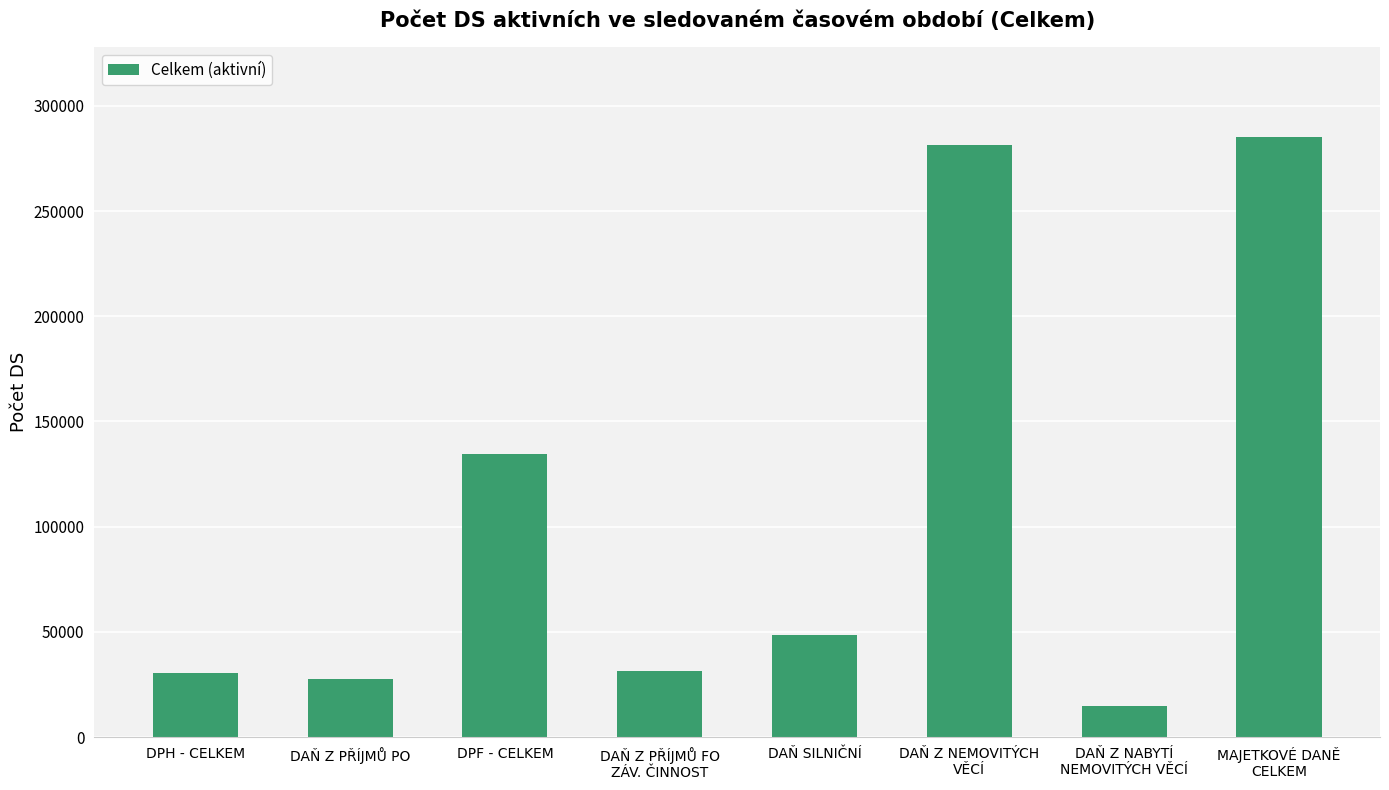

Which has a higher value, DPF - CELKEM or DPH - CELKEM?

DPF - CELKEM